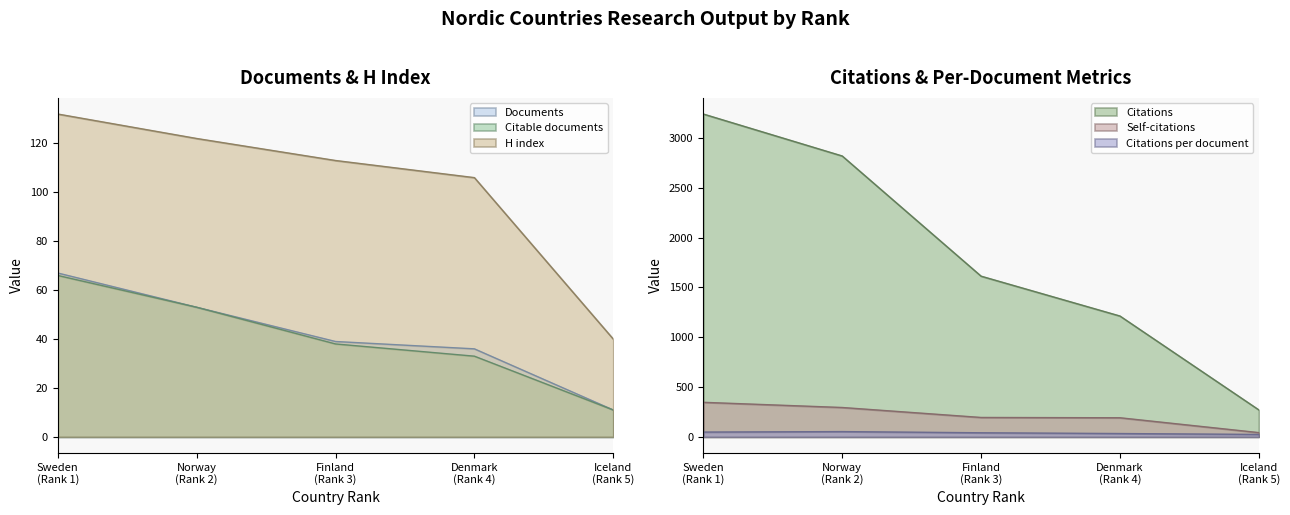

What is the average value of the Citations series?

1831.2